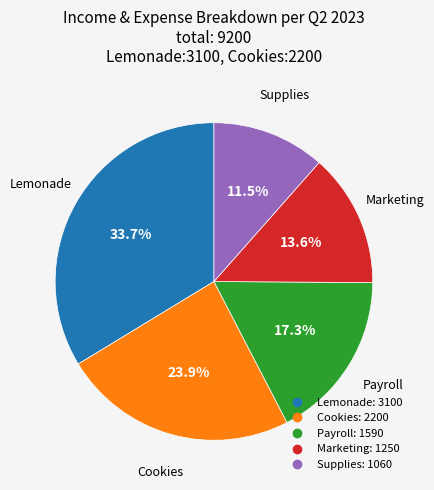

How many segments does this pie chart have?

5